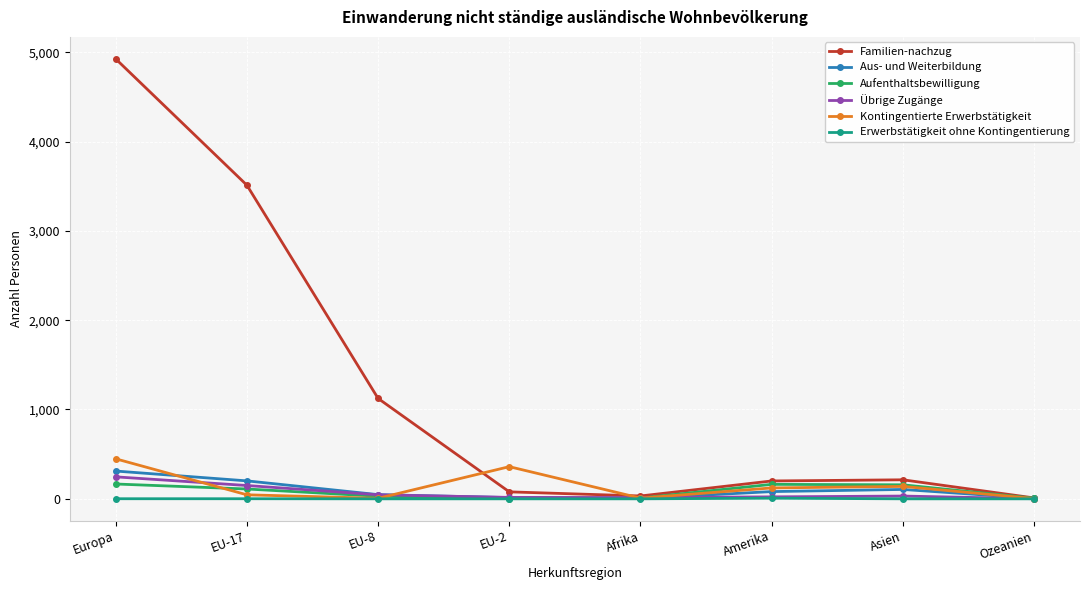

Which category has the highest value across all series?

Europa